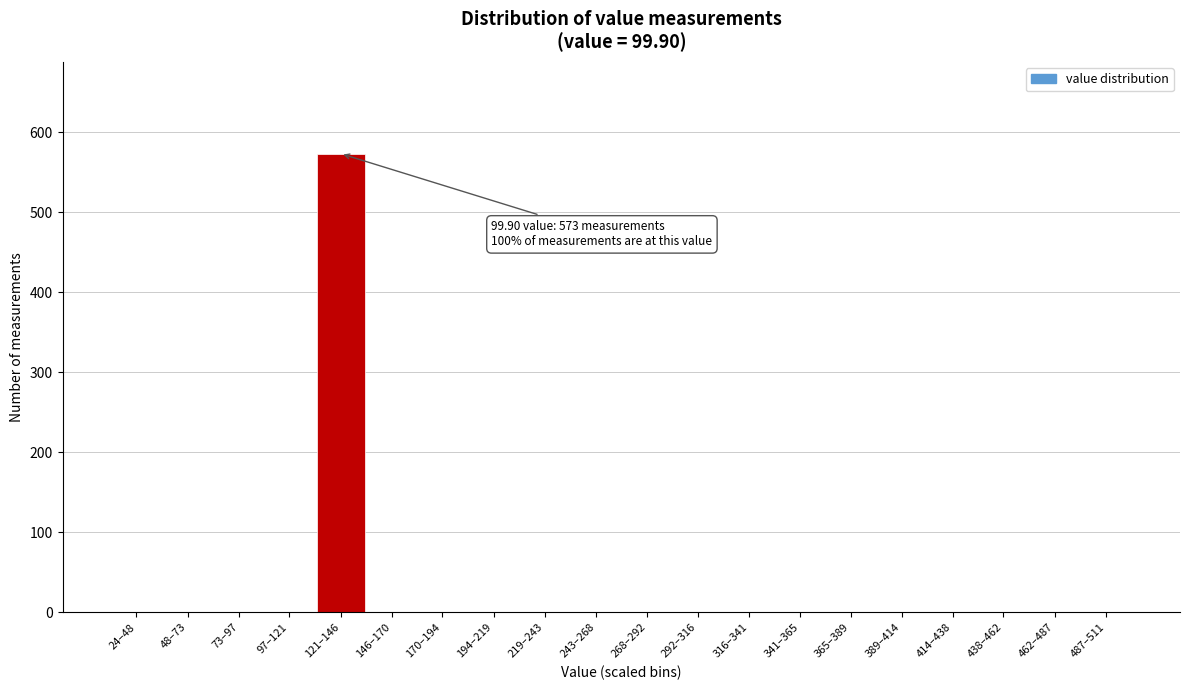

Reading left to right, extract all data points from this chart.

24–48=0	48–73=0	73–97=0	97–121=0	121–146=573	146–170=0	170–194=0	194–219=0	219–243=0	243–268=0	268–292=0	292–316=0	316–341=0	341–365=0	365–389=0	389–414=0	414–438=0	438–462=0	462–487=0	487–511=0